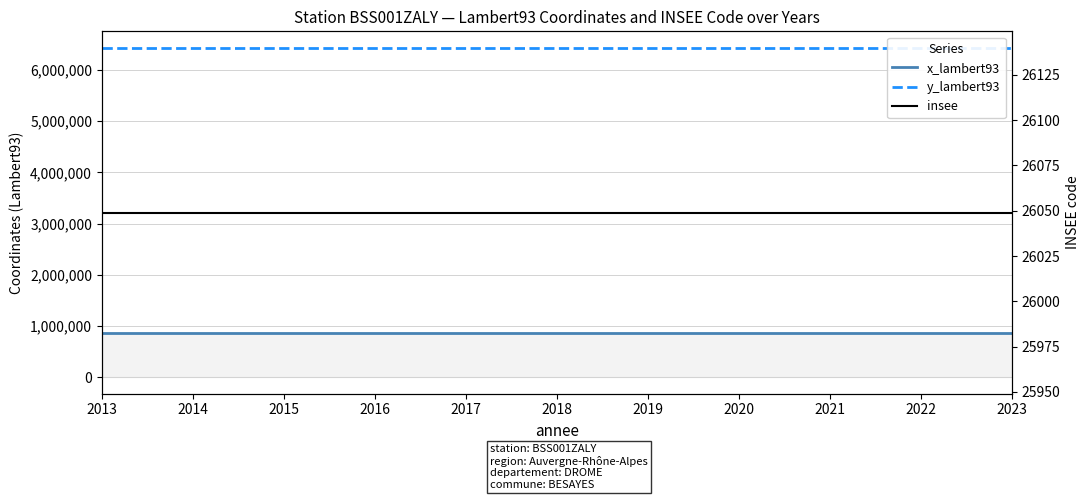

True or false: insee has a value of 44752 at 2023.

False